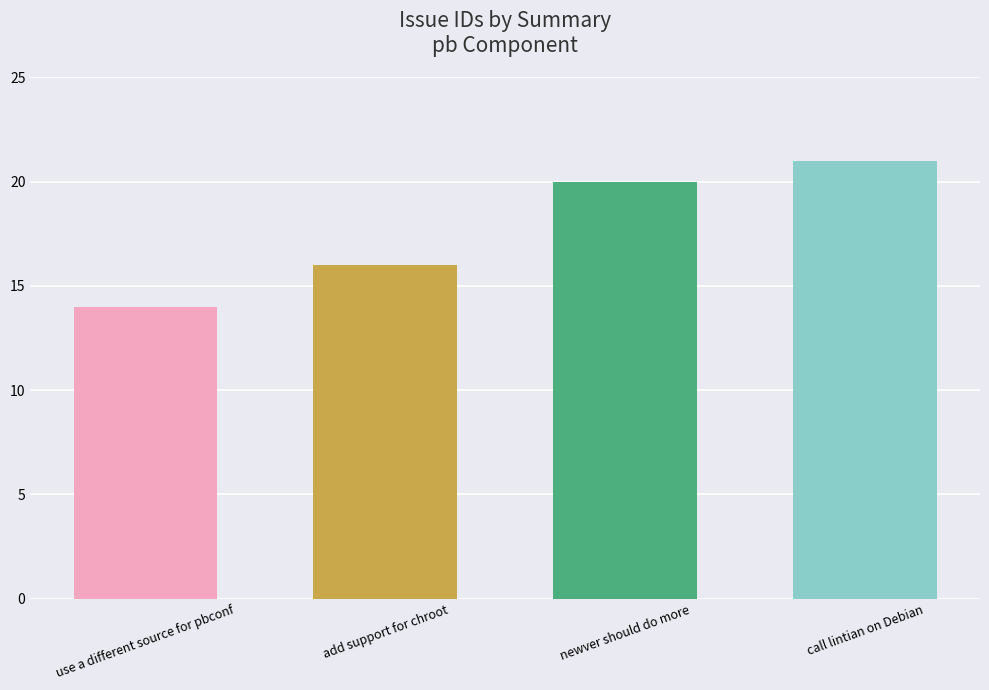

What is the label of the 3rd bar from the left?

newver should do more